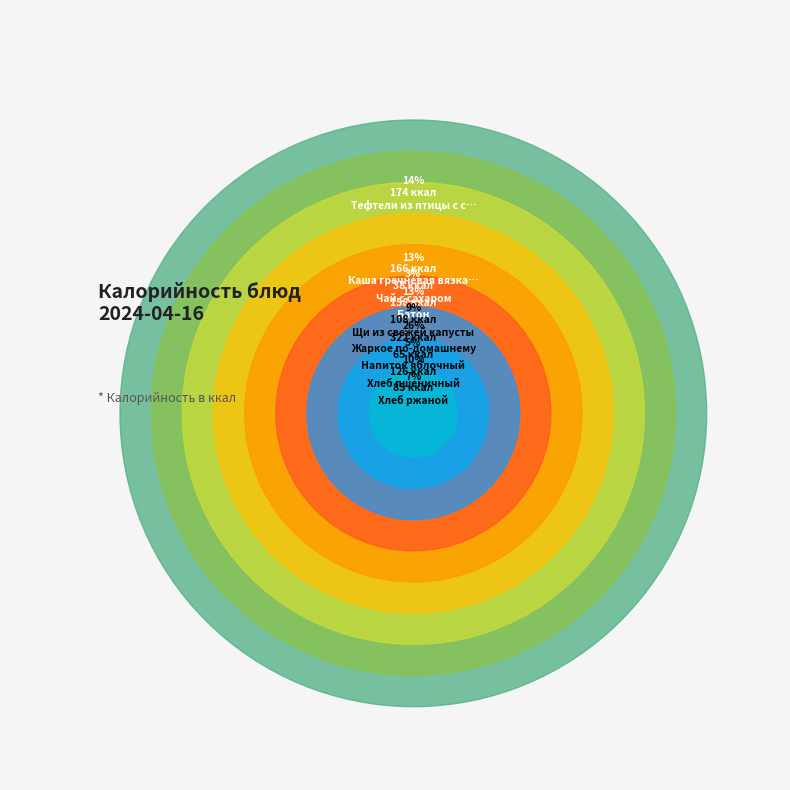

The Хлеб пшеничный slice represents 10% of the pie. True or false?

True